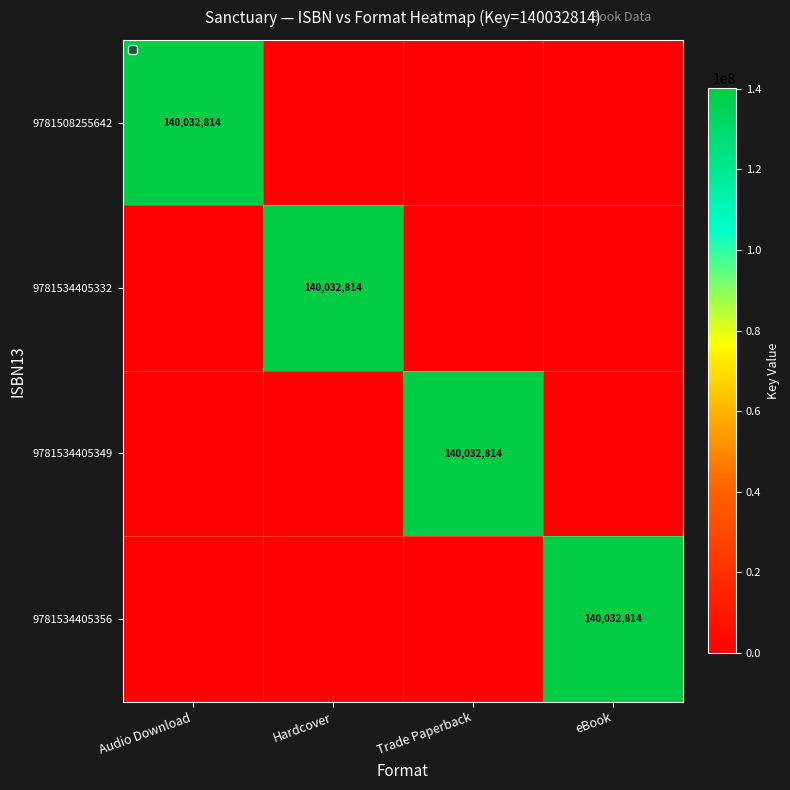

What is the total value across all series at Trade Paperback?

140032814